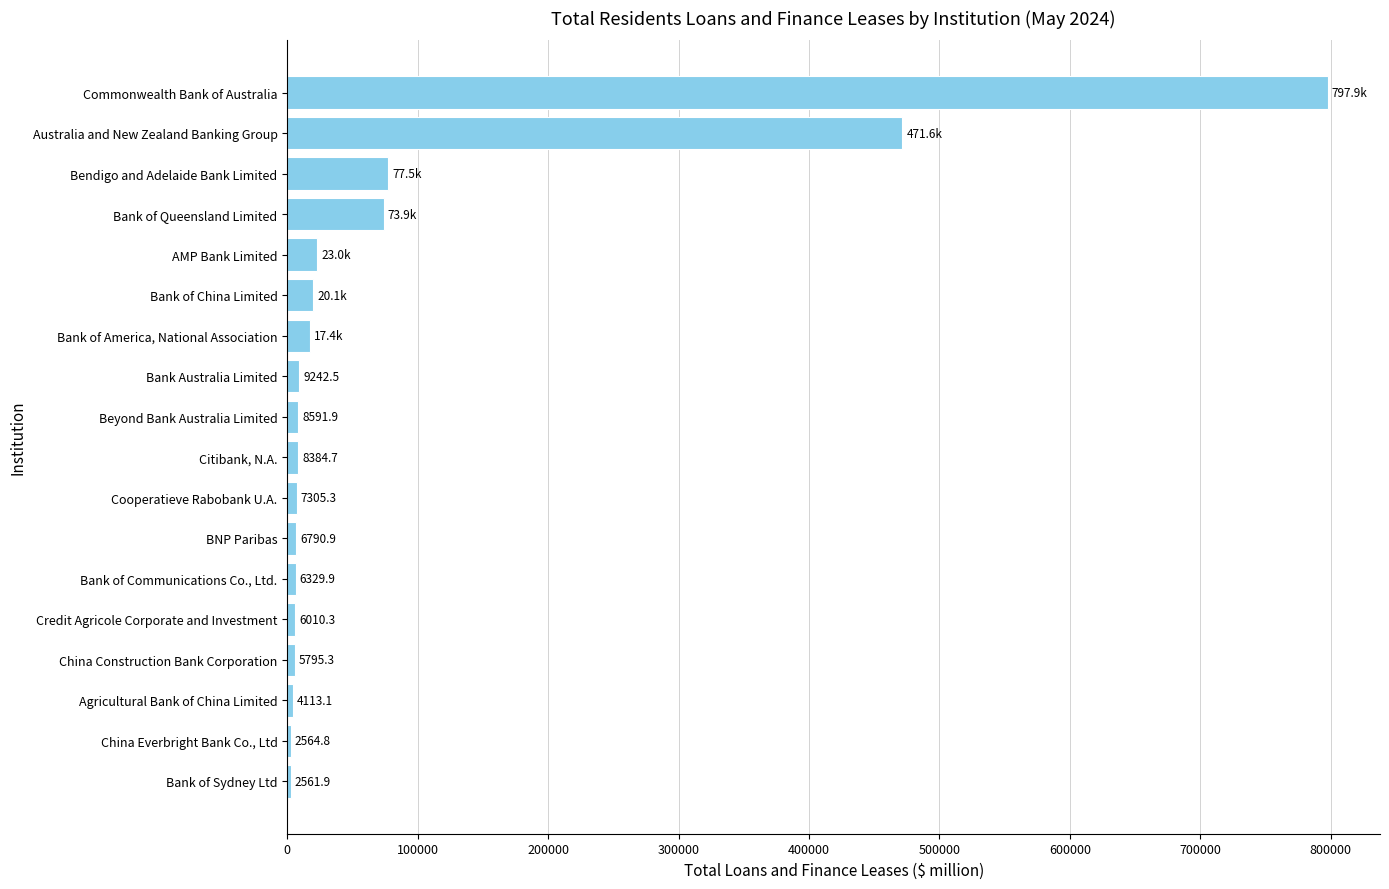

What is the greatest value displayed?

797919.9